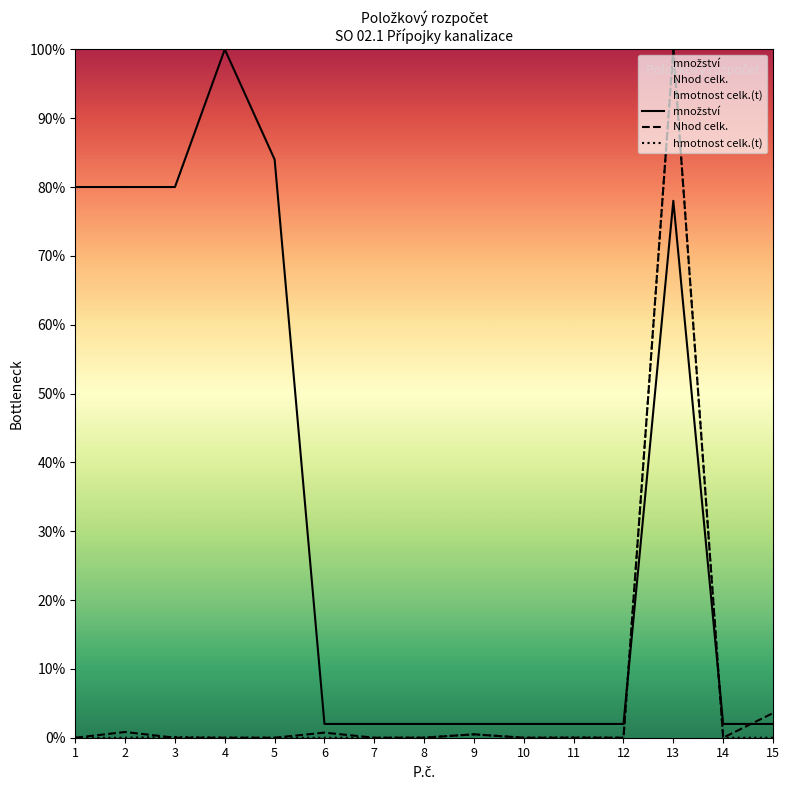

After their last crossing, which series has the higher values: Nhod celk. or hmotnost celk.(t)?

Nhod celk.